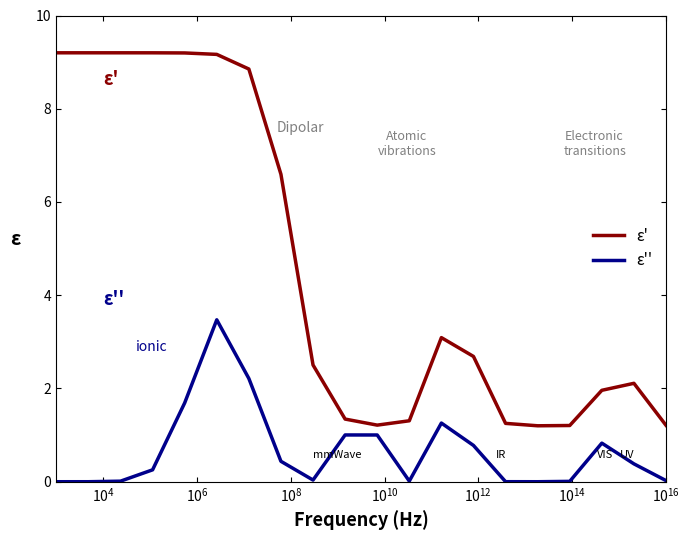

List the series in order of their peak value, highest first.

ε', ε''